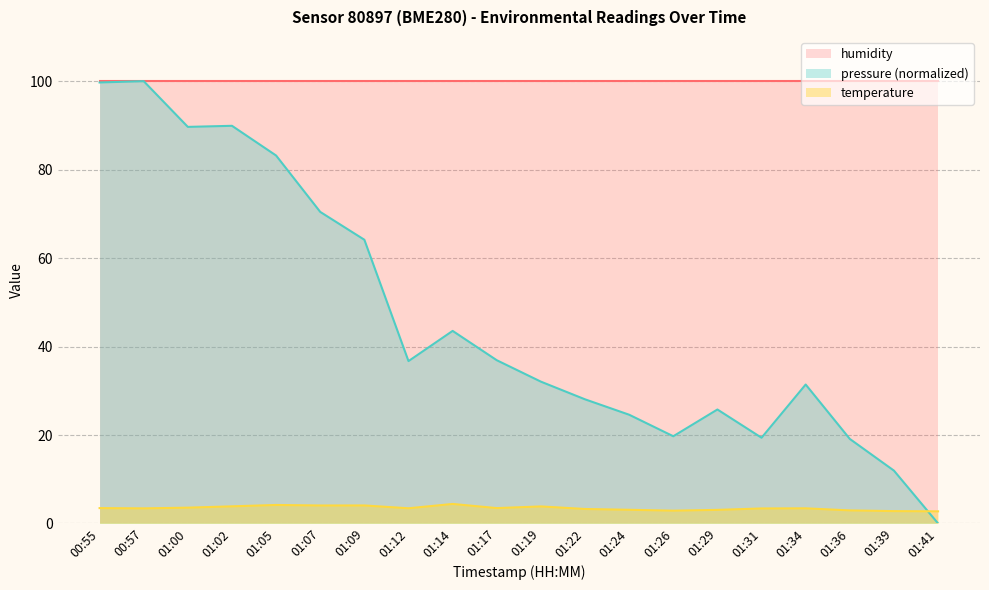

At 01:05, list the series in order from smallest to largest.

temperature, pressure (normalized), humidity